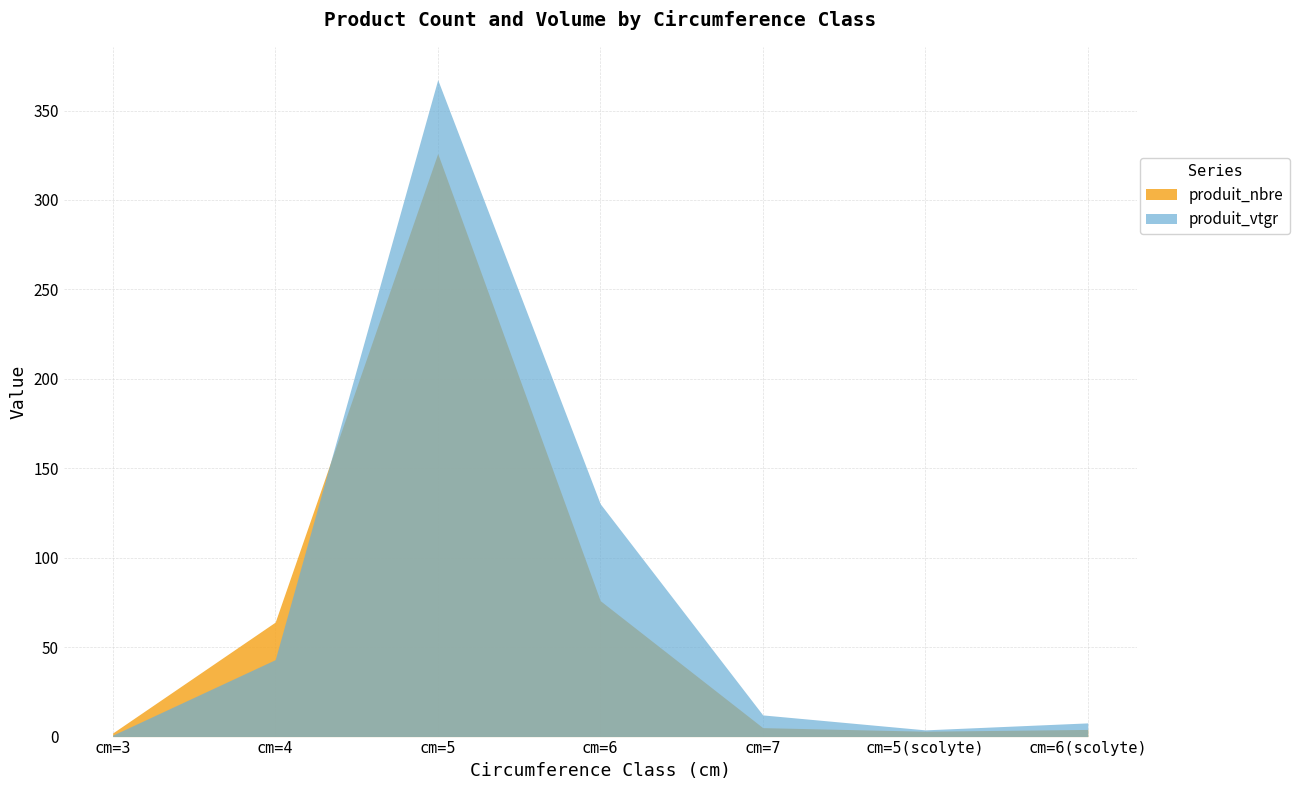

What is the average value of the produit_nbre series?

68.6